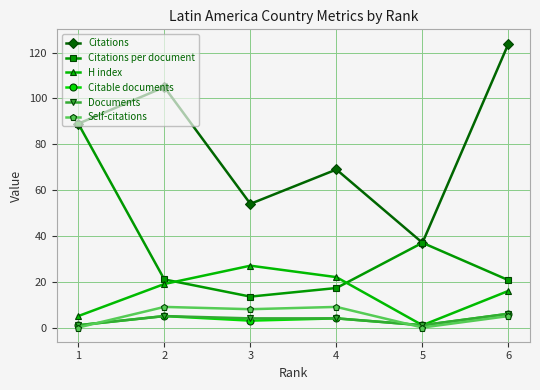

True or false: Citations per document has a value of 10.8 at 6.

False